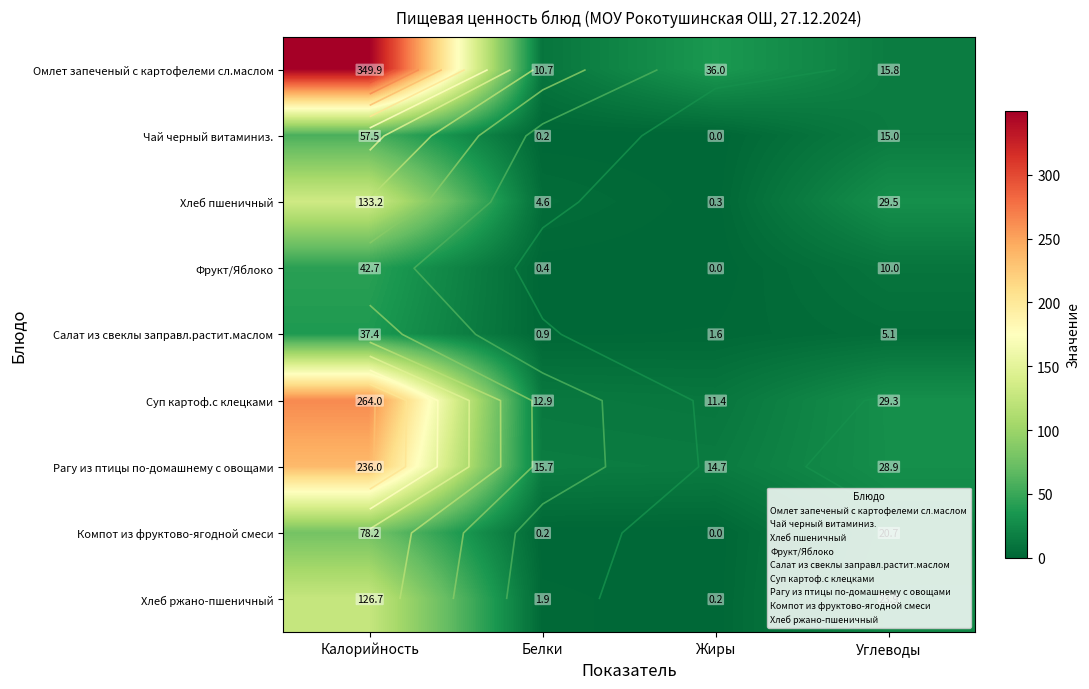

Which series has the widest spread of values?

Омлет запеченый с картофелеми сл.маслом